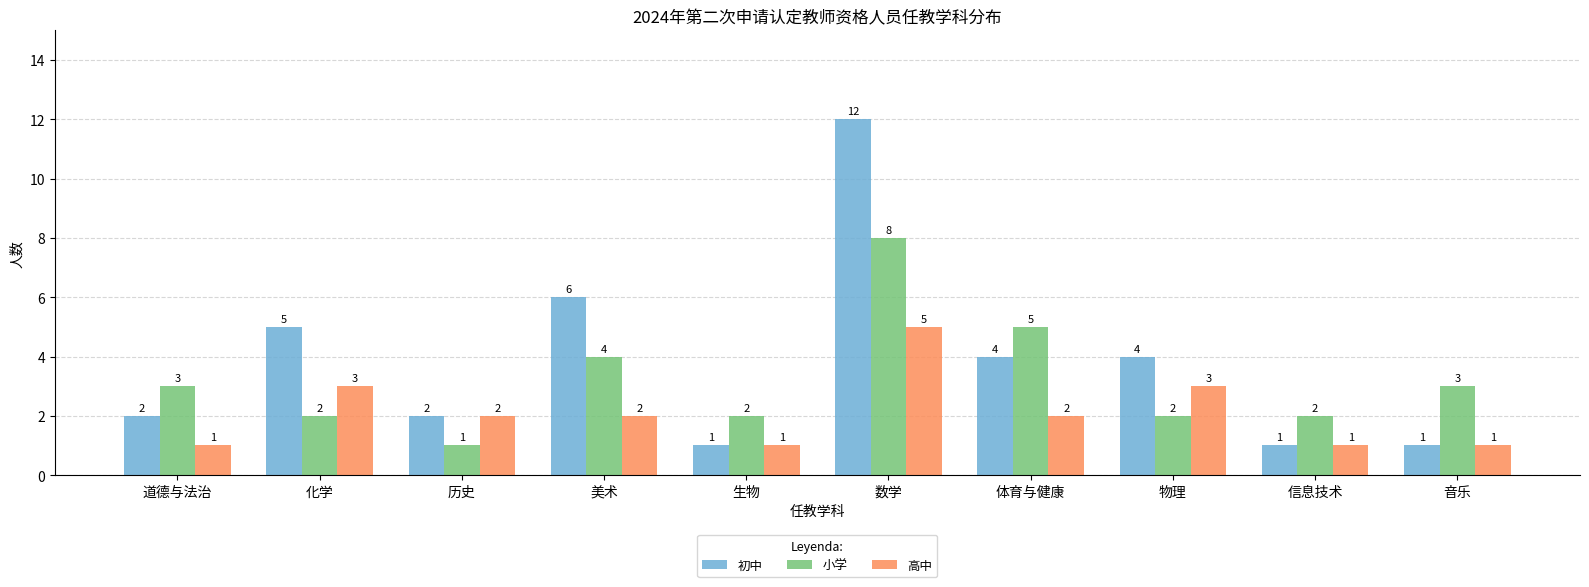

At which category does the chart reach its peak across all series?

数学